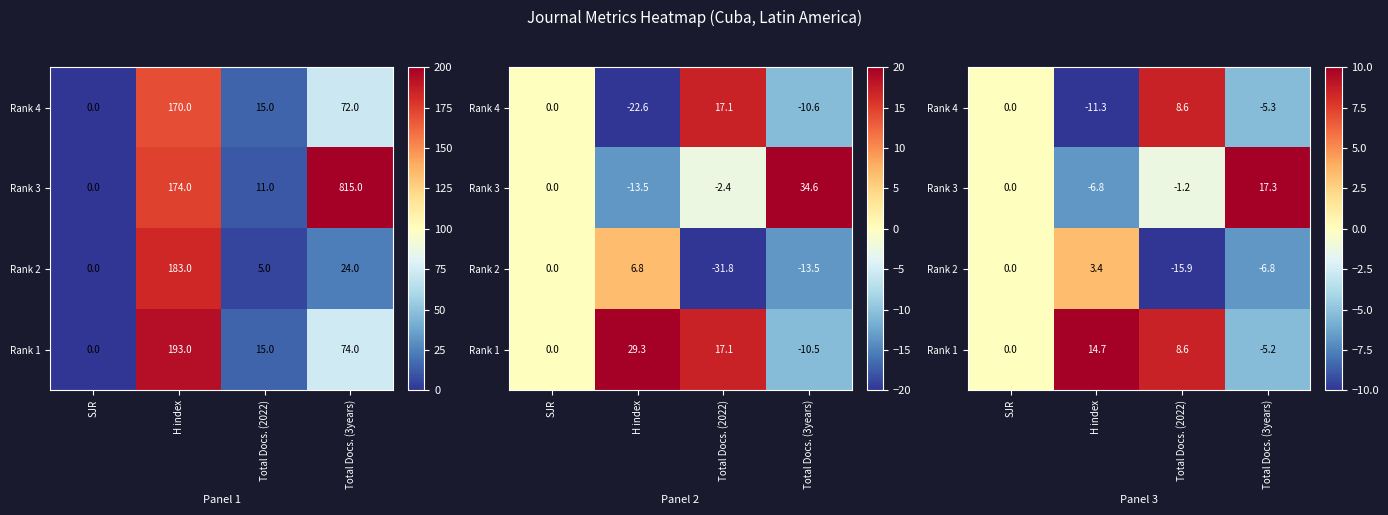

Is the value of Rank 4 at Total Docs. (2022) greater than the value of Rank 1 at SJR?

Yes